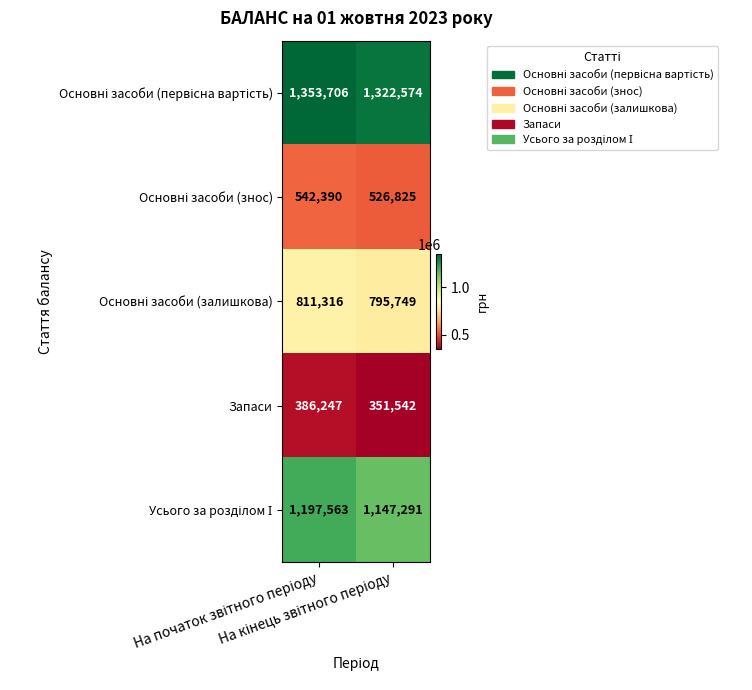

What is the minimum value shown in the chart?

351542